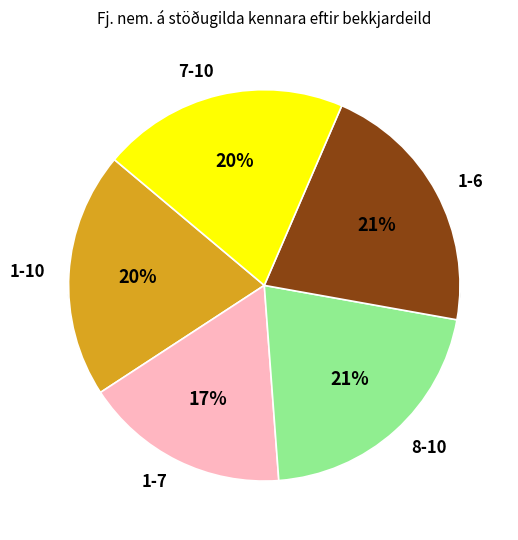

How many slices are in this pie chart?

5